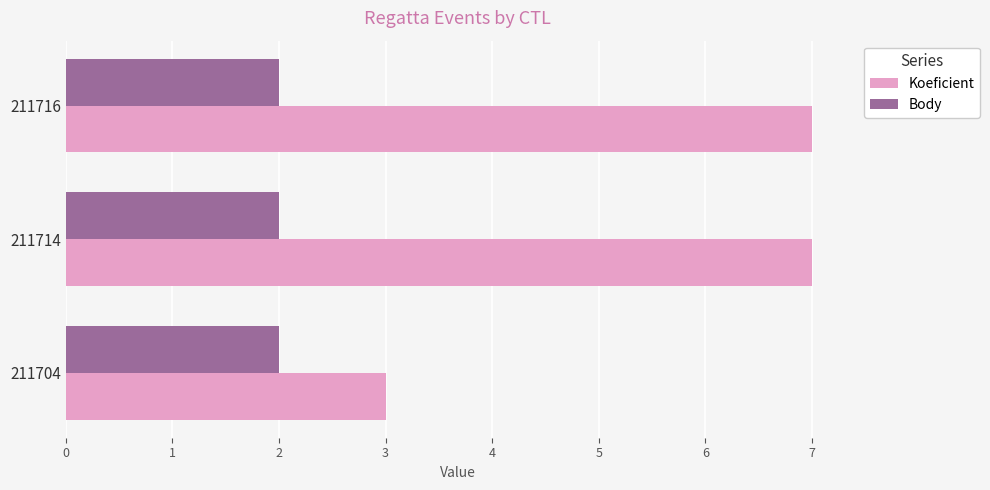

What is the maximum value shown in the chart?

7